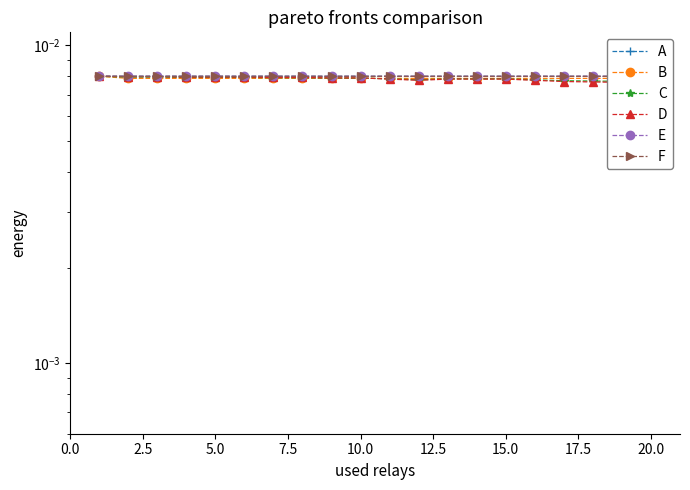

How many lines are shown in the chart?

6